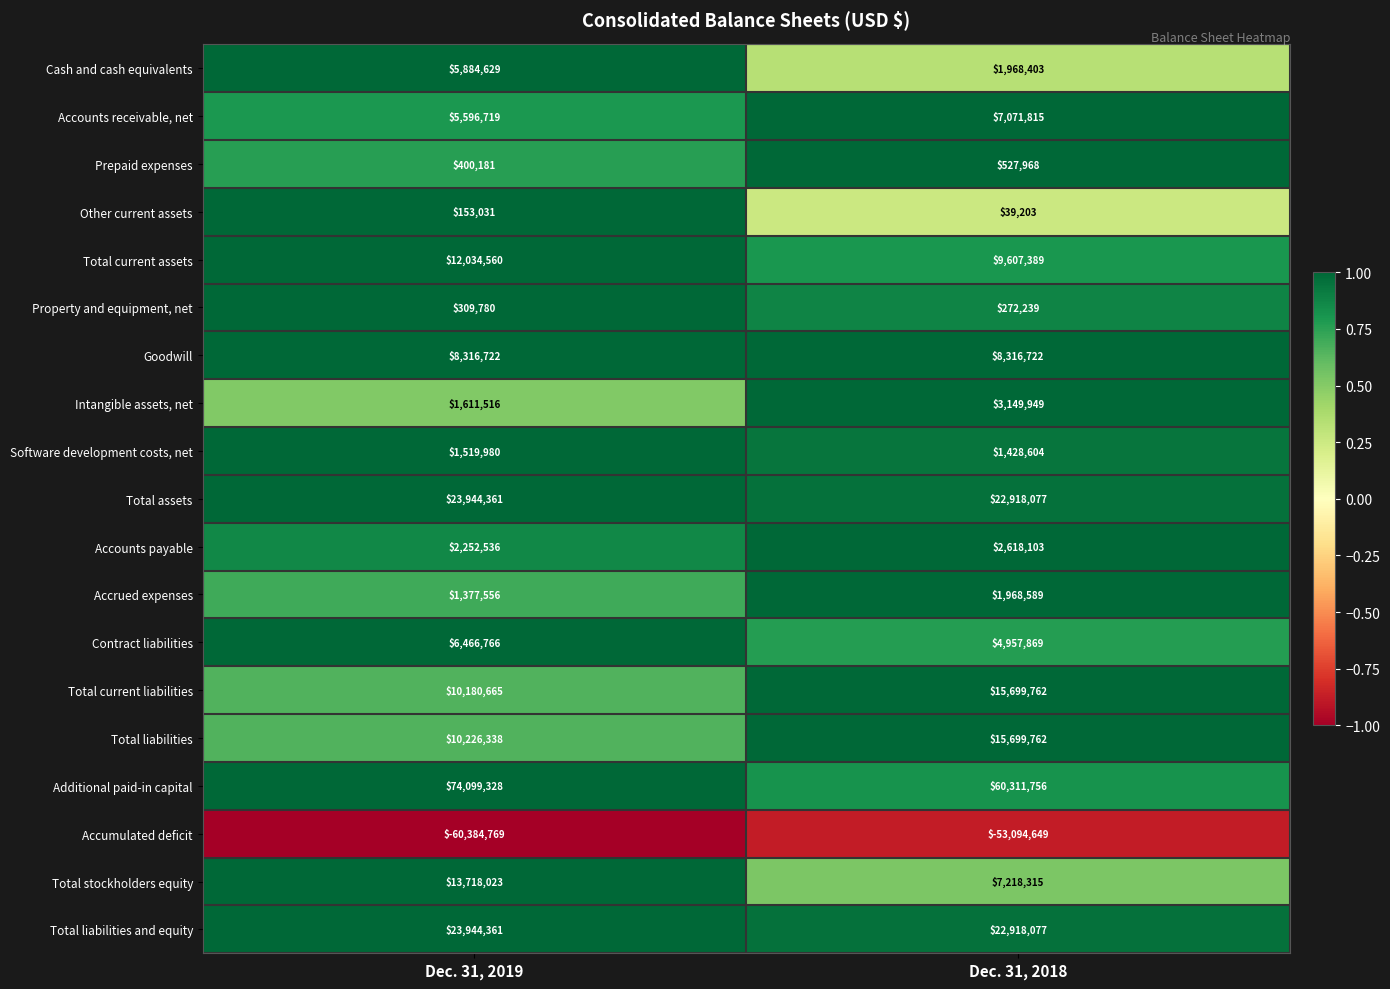

Which category has the highest value across all series?

Dec. 31, 2019